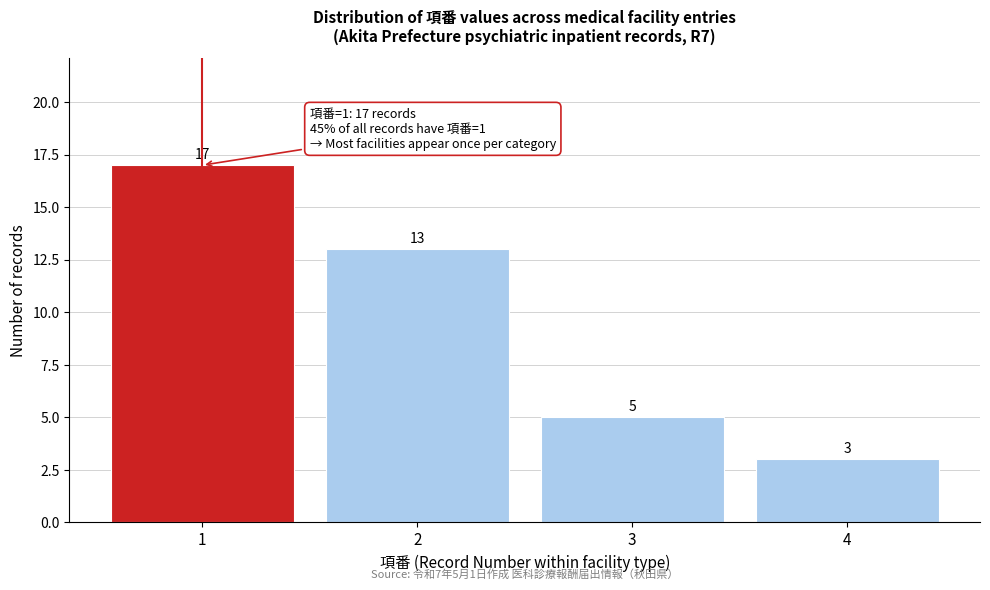

Reading left to right, transcribe this chart: for each bar, give the range it covers on the x-axis and its height.

0.5 to 1.5: 17
1.5 to 2.5: 13
2.5 to 3.5: 5
3.5 to 4.5: 3